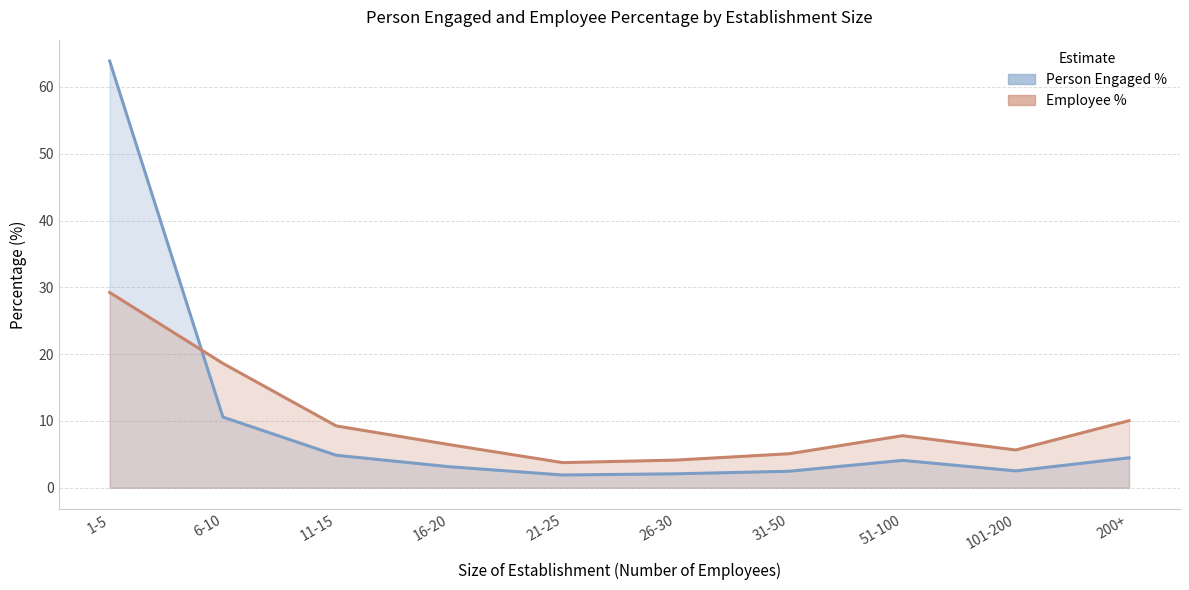

What is the approximate value of Person Engaged % at 21-25?

1.9